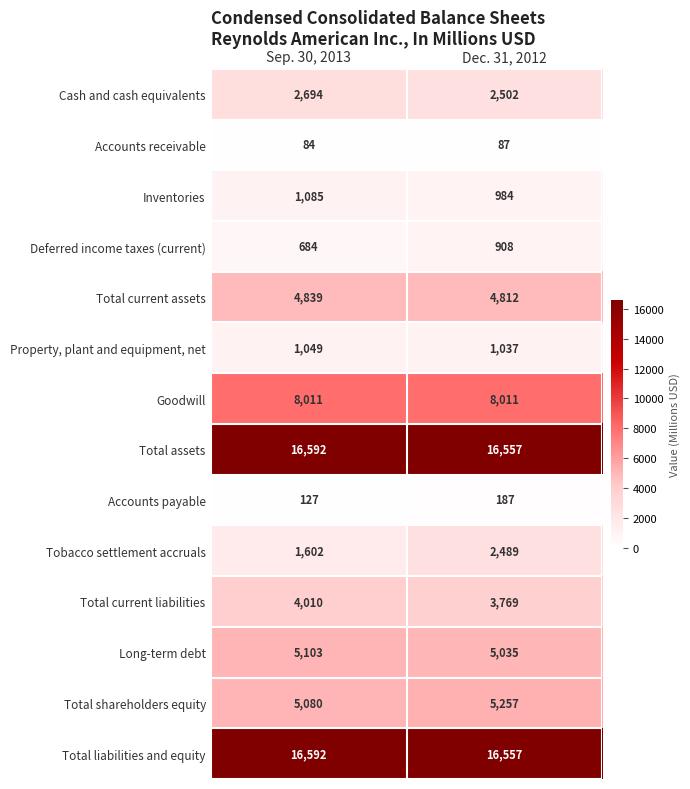

Reading right to left, list all the values displayed in this chart.

Cash and cash equivalents: 2502	2694
Accounts receivable: 87	84
Inventories: 984	1085
Deferred income taxes (current): 908	684
Total current assets: 4812	4839
Property, plant and equipment, net: 1037	1049
Goodwill: 8011	8011
Total assets: 16557	16592
Accounts payable: 187	127
Tobacco settlement accruals: 2489	1602
Total current liabilities: 3769	4010
Long-term debt: 5035	5103
Total shareholders equity: 5257	5080
Total liabilities and equity: 16557	16592